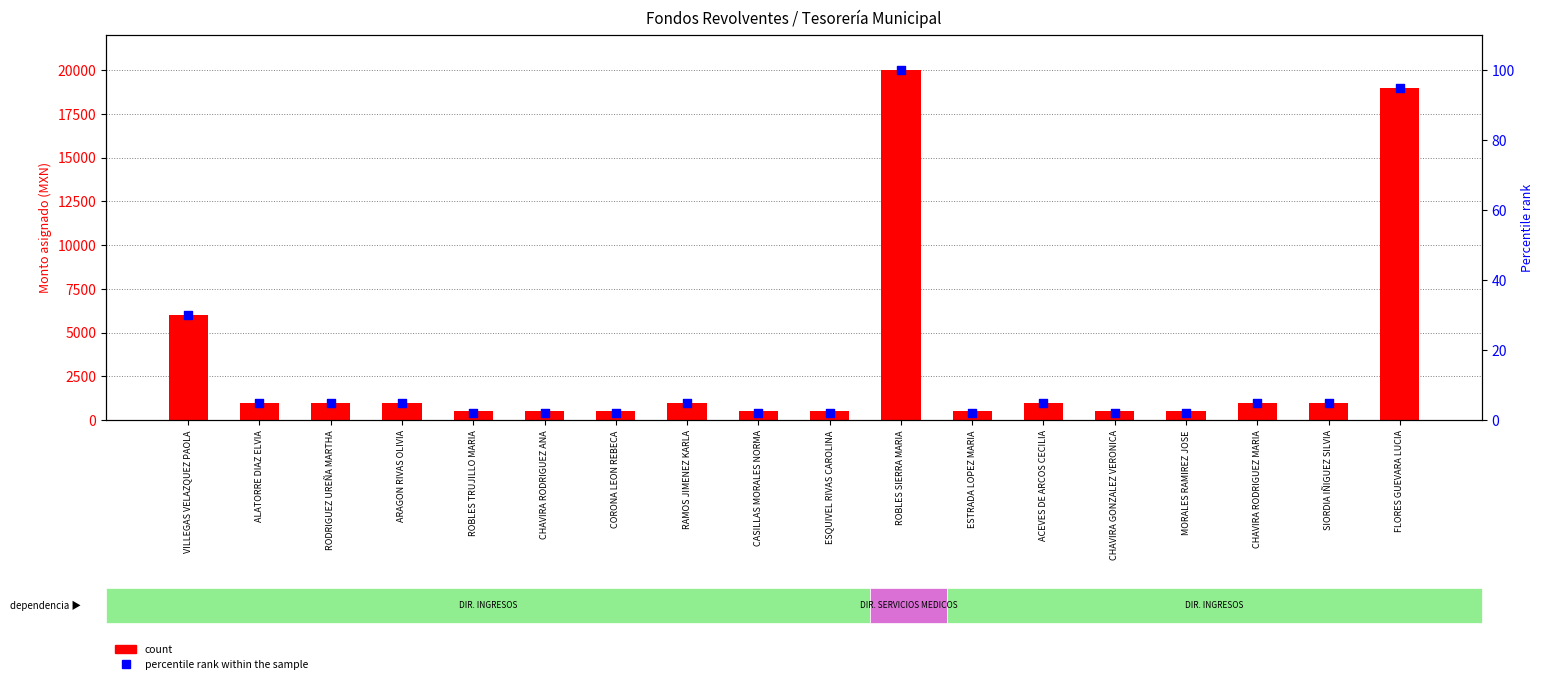

Which series has the largest total across all categories?

count